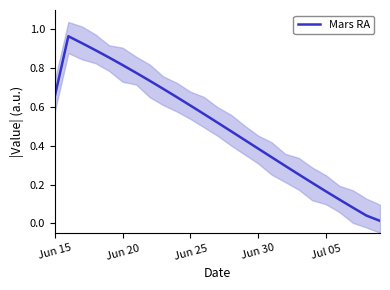

What position from the left is 6?

7